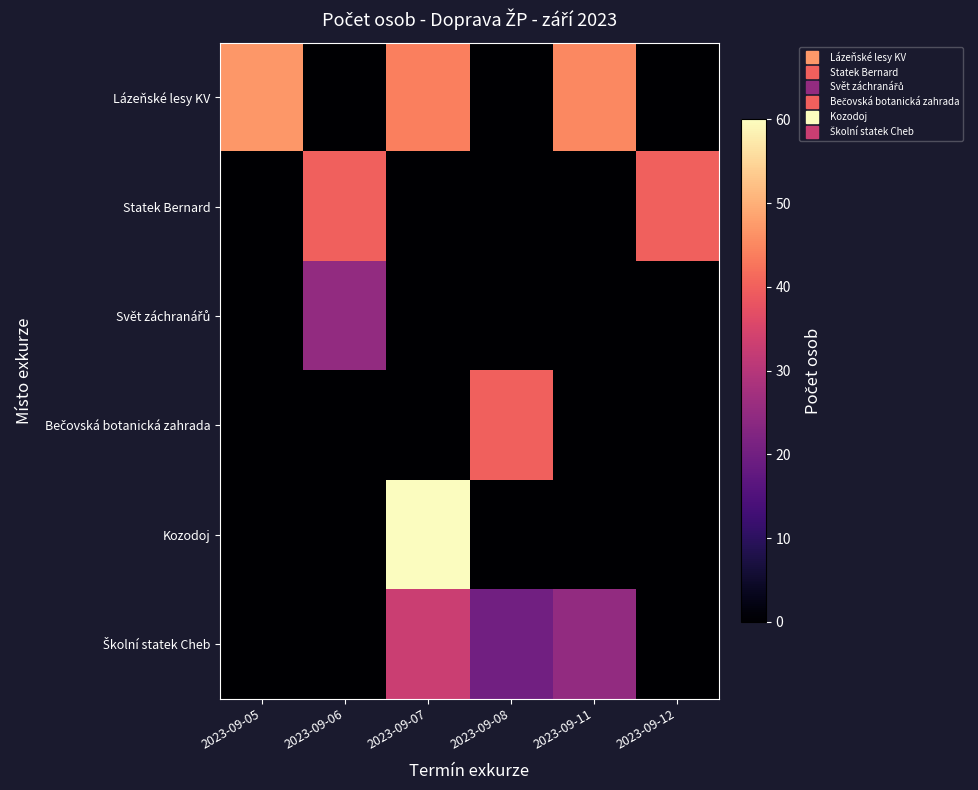

Count the number of data series in this chart.

6